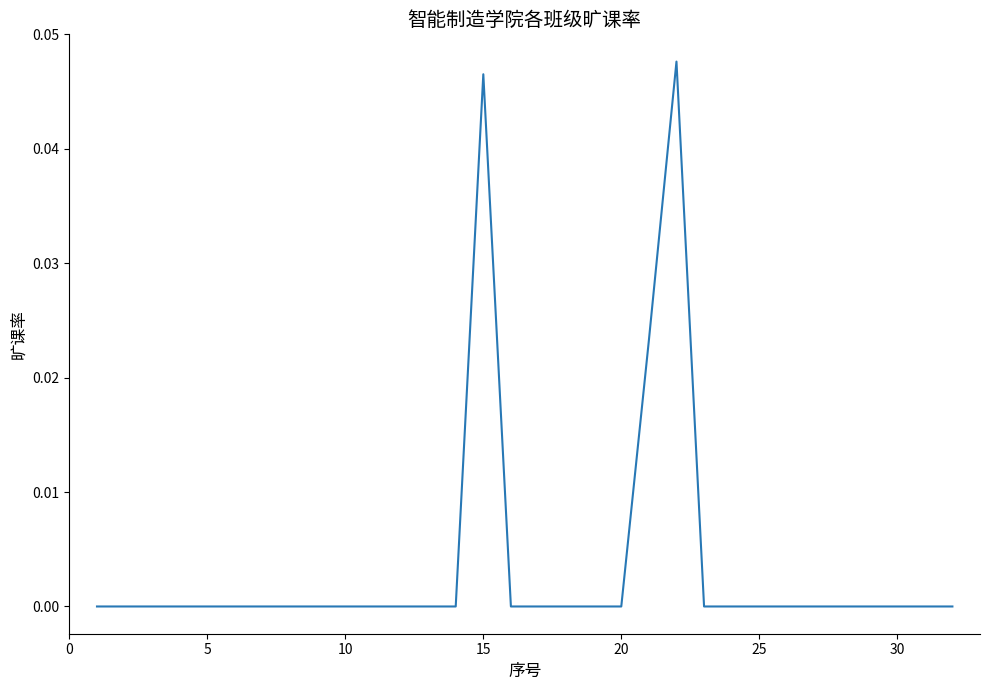

Does the chart display data point markers on the line(s)?

No